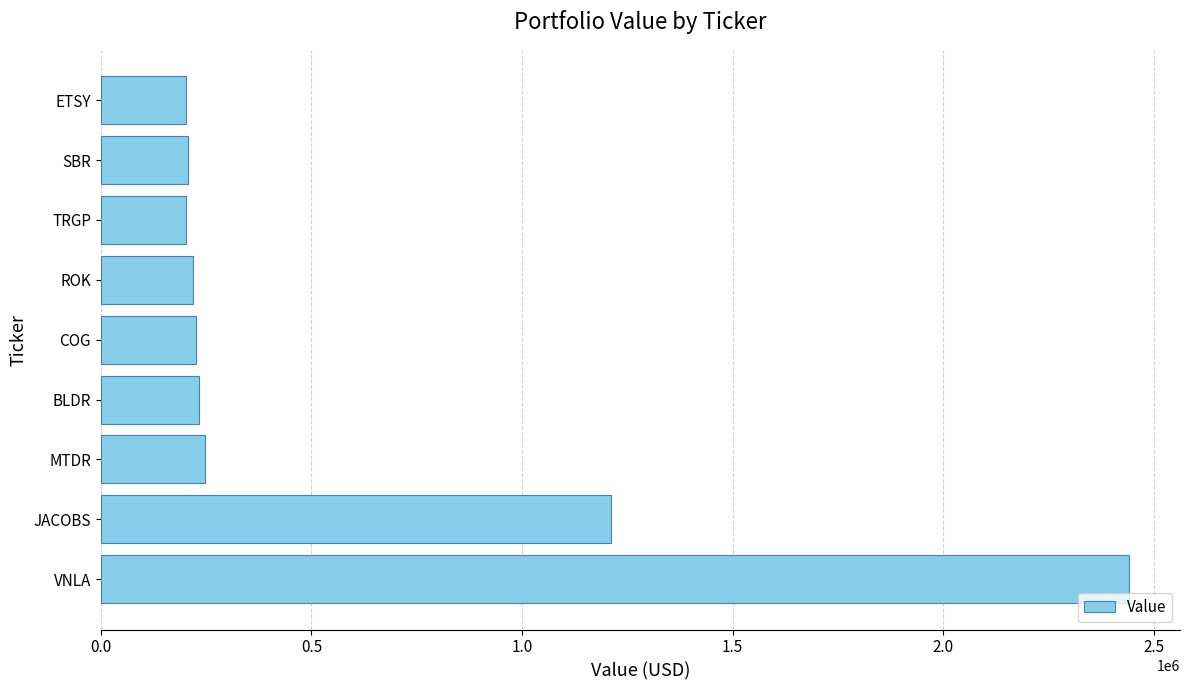

Is it true that the value at SBR is 330354?

False